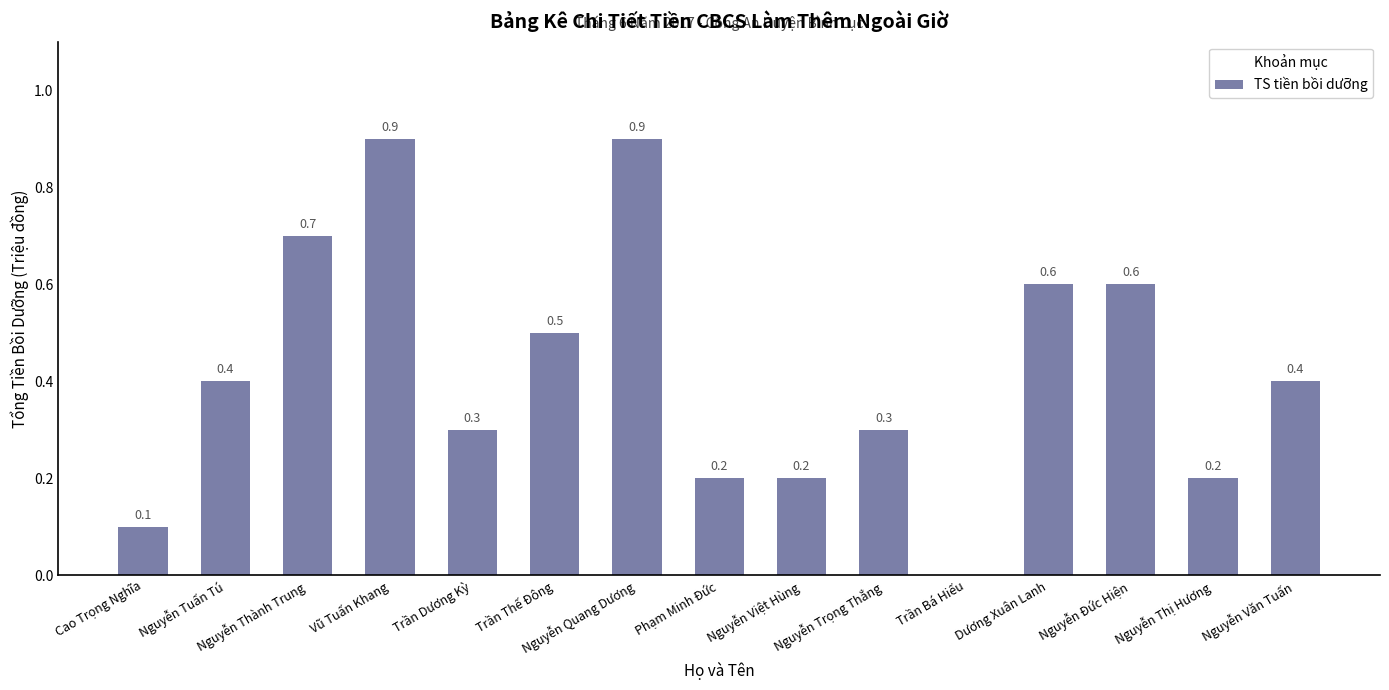

How many values are between 0 and 1?

15